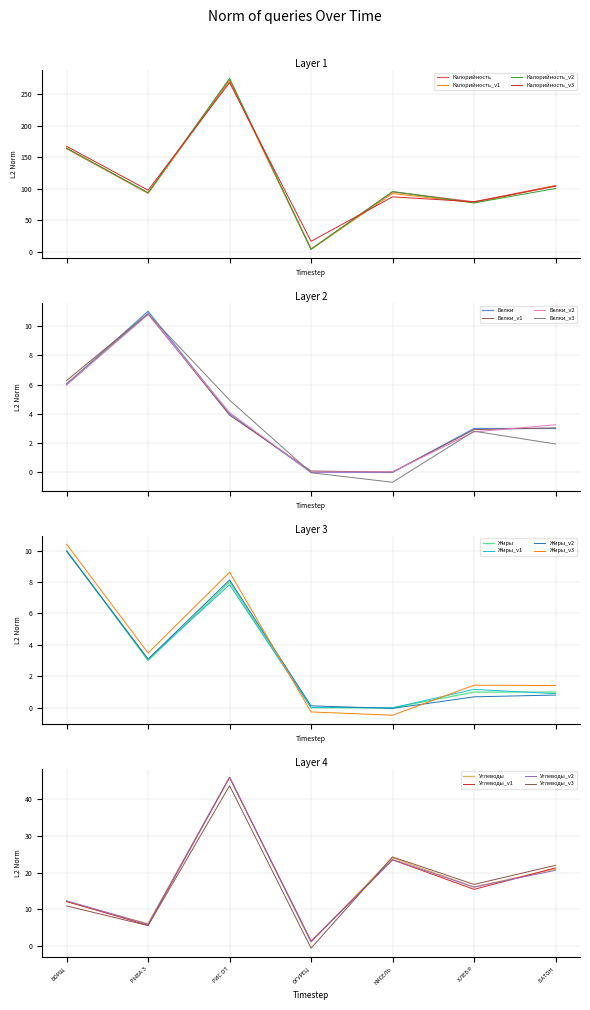

What is the label of the 3rd point from the right?

КИСЕЛЬ